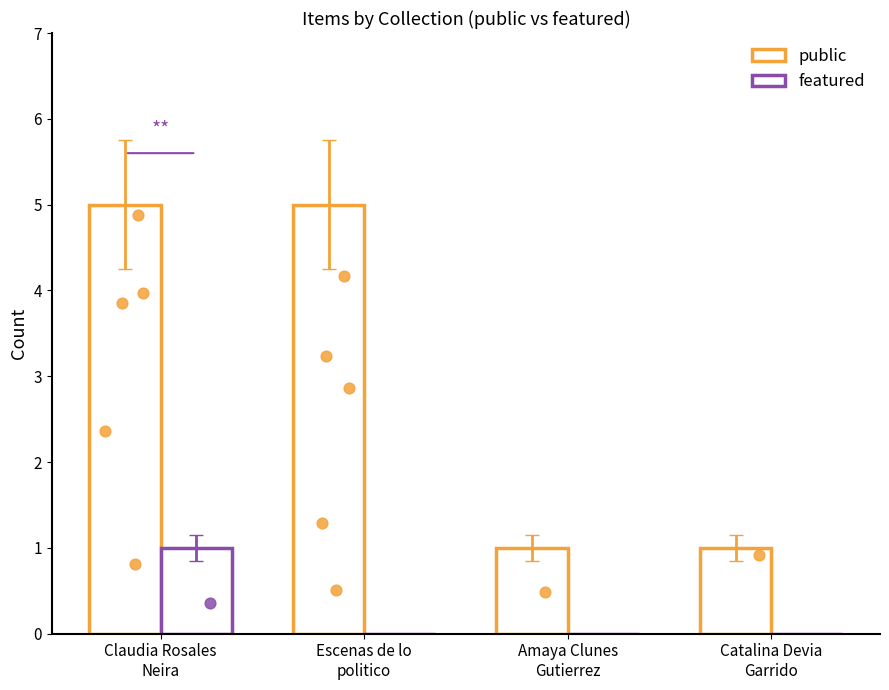

At which category is the sum across all series the highest?

Claudia Rosales
Neira